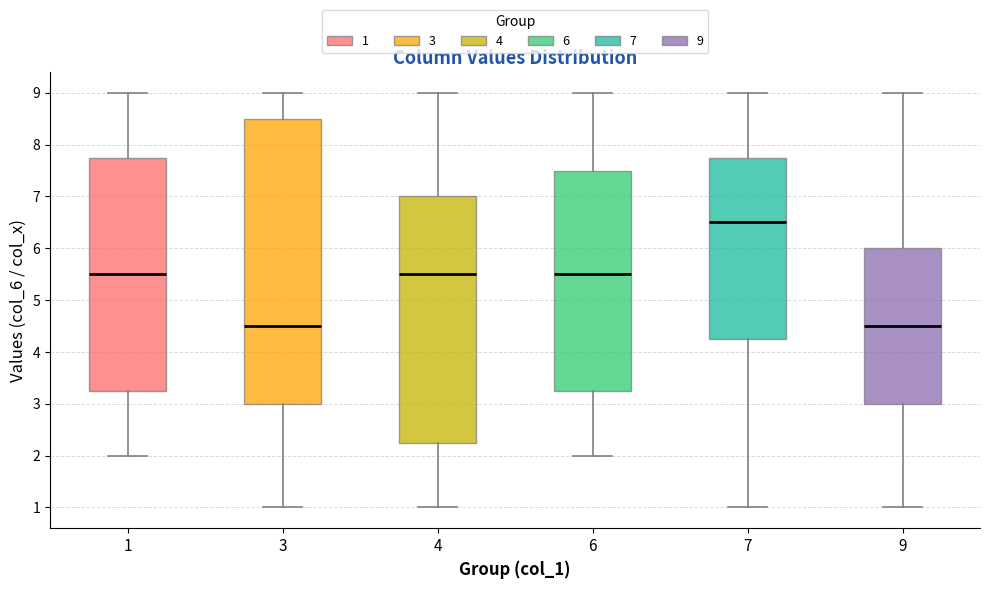

Which box is the tallest, from its lower edge to its upper edge?

3